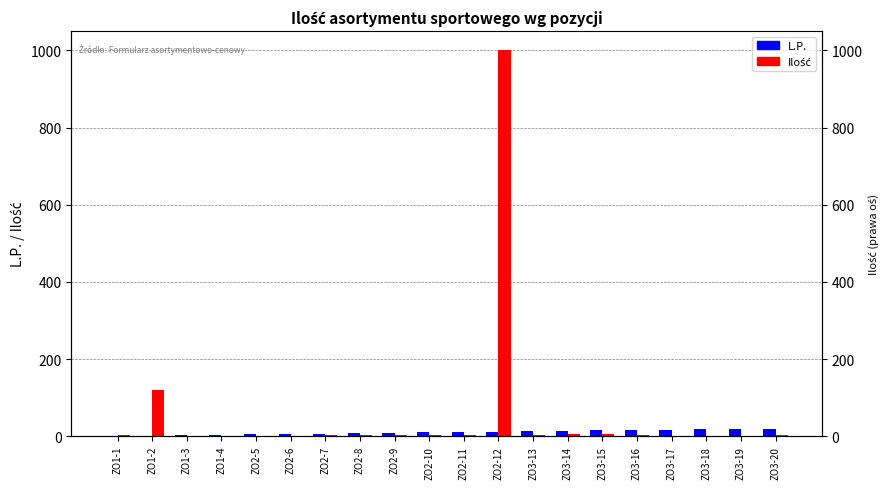

Reading left to right, what are all the values shown in this chart?

L.P.: ZO1-1=1	ZO1-2=2	ZO1-3=3	ZO1-4=4	ZO2-5=5	ZO2-6=6	ZO2-7=7	ZO2-8=8	ZO2-9=9	ZO2-10=10	ZO2-11=11	ZO2-12=12	ZO3-13=13	ZO3-14=14	ZO3-15=15	ZO3-16=16	ZO3-17=17	ZO3-18=18	ZO3-19=19	ZO3-20=20
Ilość: ZO1-1=3	ZO1-2=120	ZO1-3=2	ZO1-4=1	ZO2-5=1	ZO2-6=2	ZO2-7=3	ZO2-8=4	ZO2-9=4	ZO2-10=4	ZO2-11=3	ZO2-12=1000	ZO3-13=4	ZO3-14=5	ZO3-15=6	ZO3-16=4	ZO3-17=2	ZO3-18=2	ZO3-19=2	ZO3-20=4